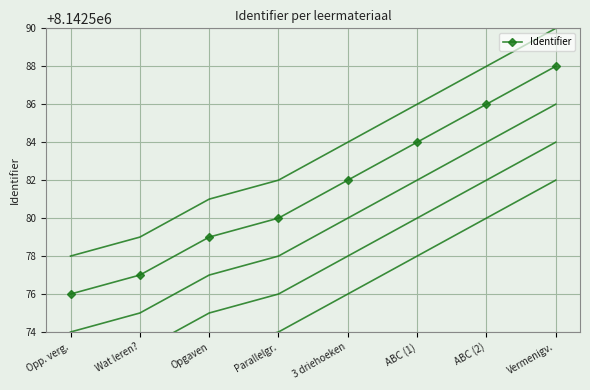

Reading left to right, what are all the values shown in this chart?

8142576	8142577	8142579	8142580	8142582	8142584	8142586	8142588